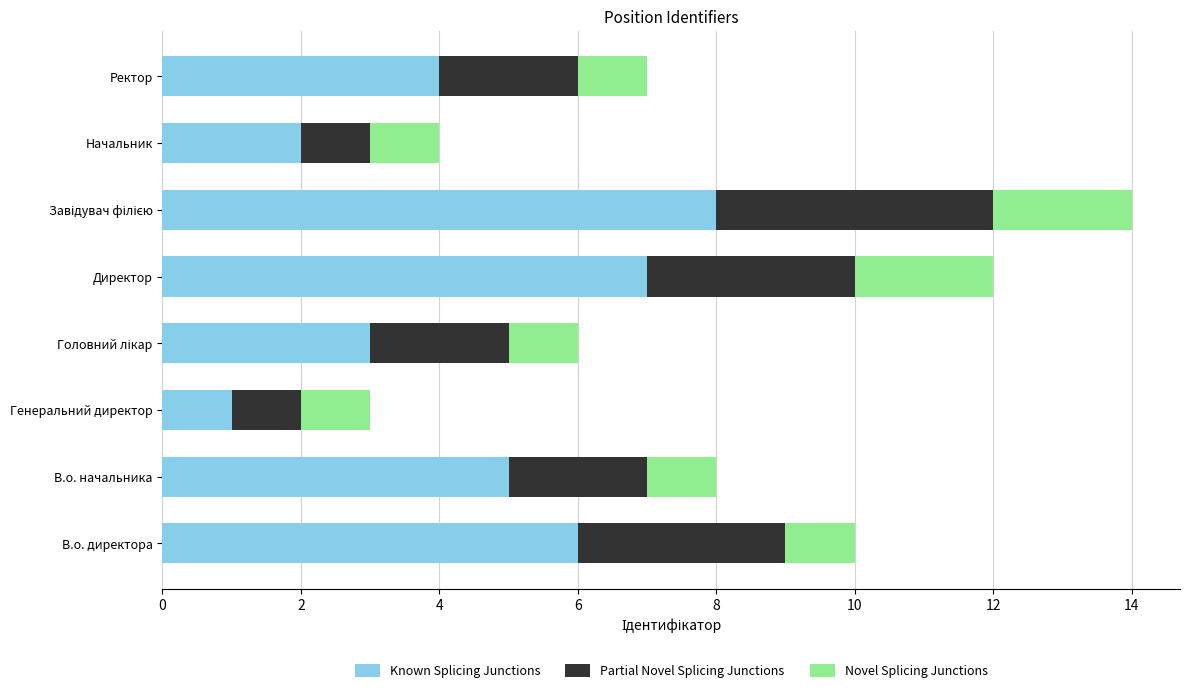

What is the total value across all series at В.о. директора?

10